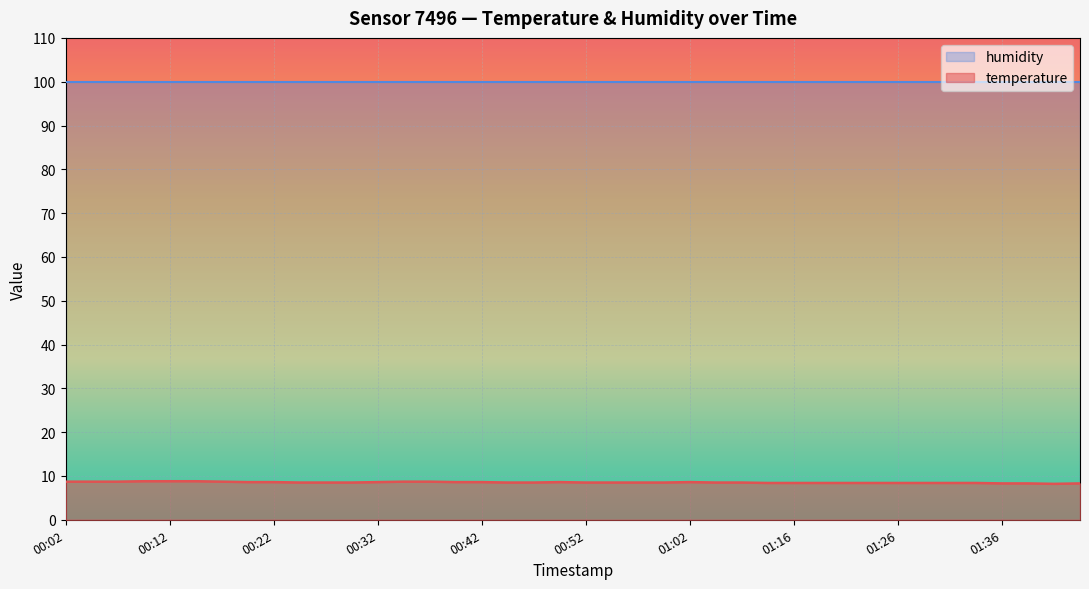

What is the label of the 25th point from the left?

01:02